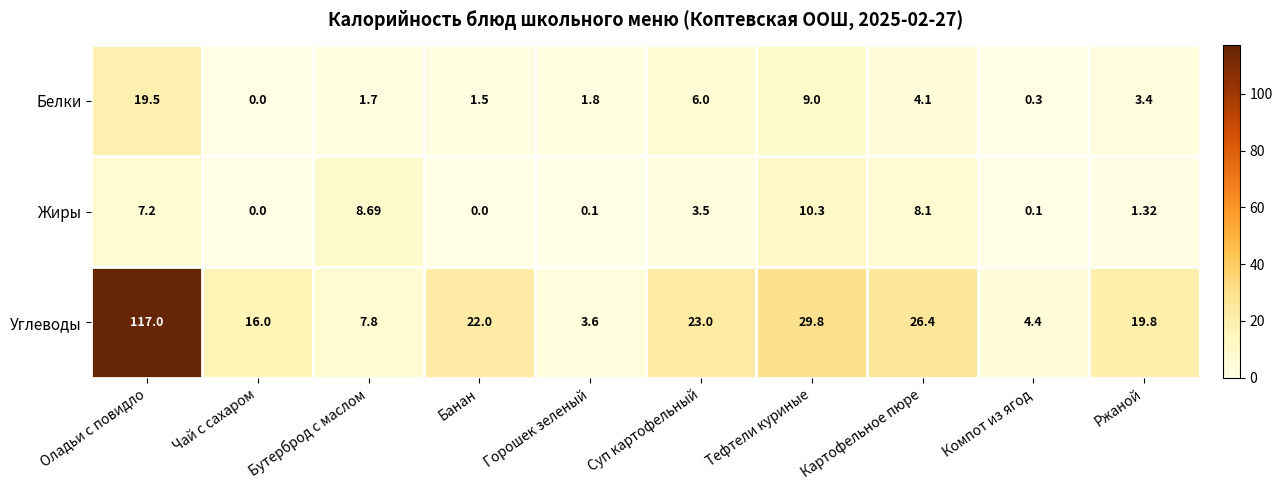

What is the maximum value shown in the chart?

117.0